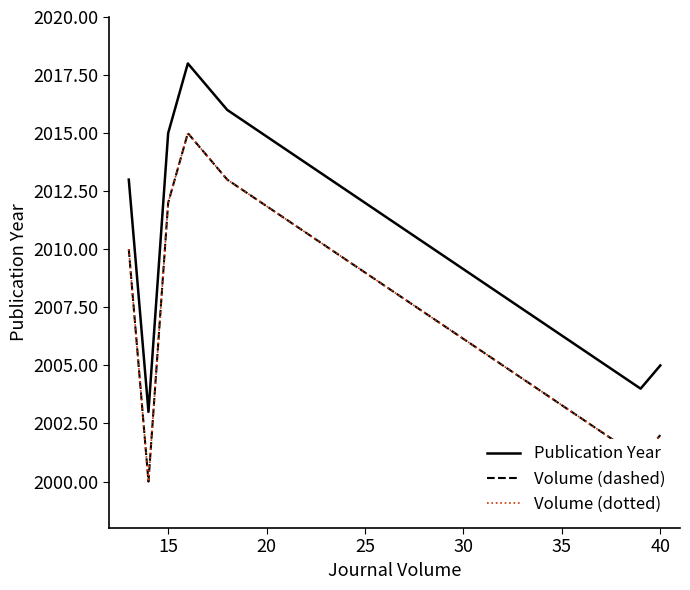

At how many categories does at least one series exceed 2000?

7